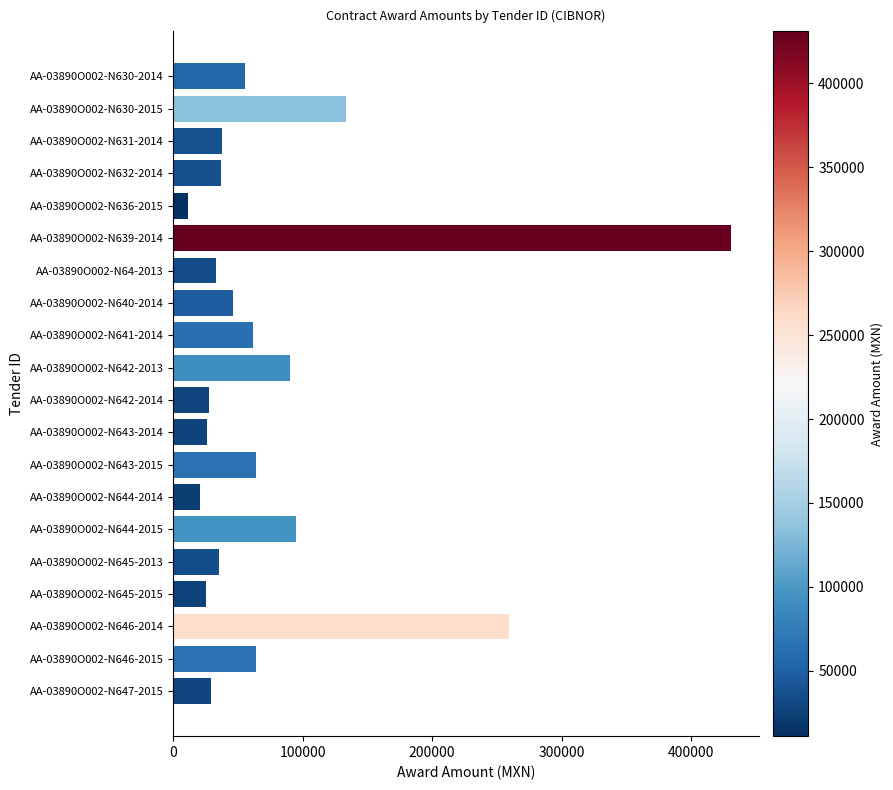

Which category has the lowest value across all series?

AA-03890O002-N636-2015